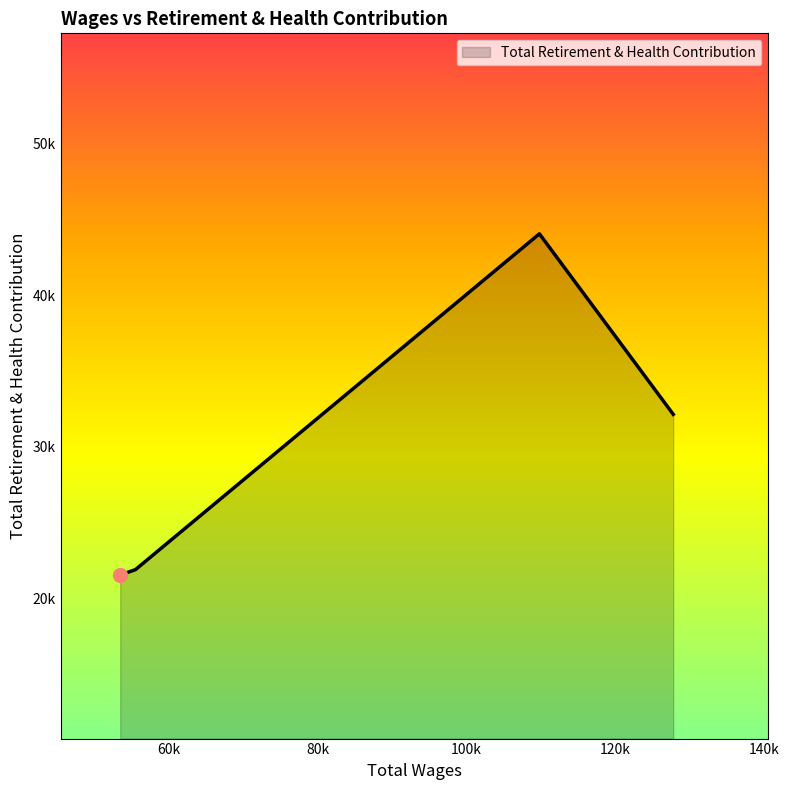

How many data points are less than 32149?

2